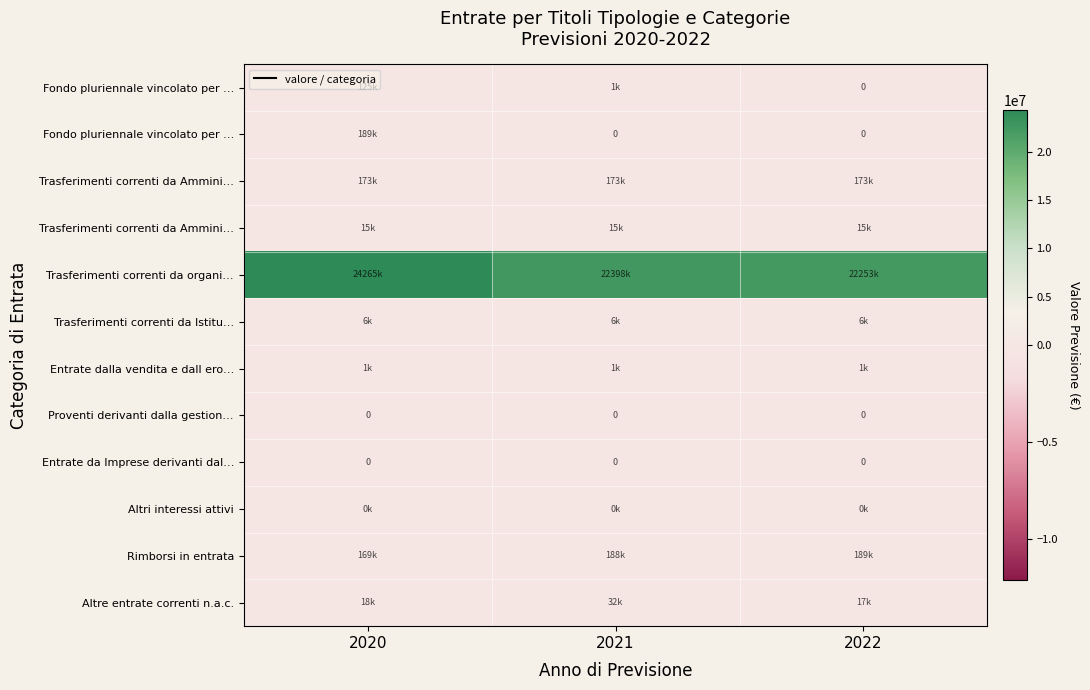

What is the total value across all series at 2020?

24960571.6